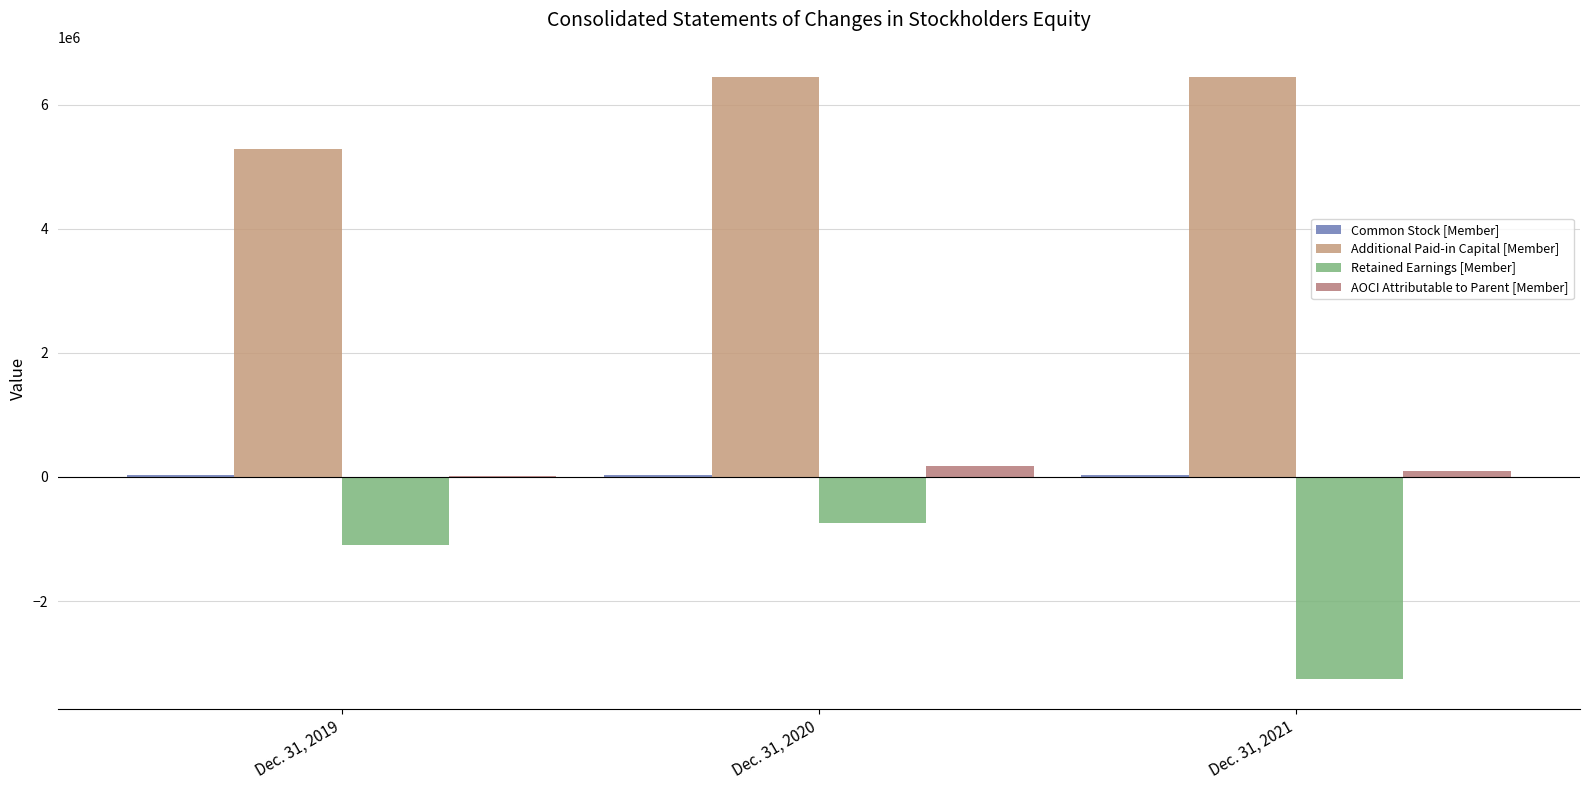

Between Dec. 31, 2019 and Dec. 31, 2021, which is larger?

Dec. 31, 2019